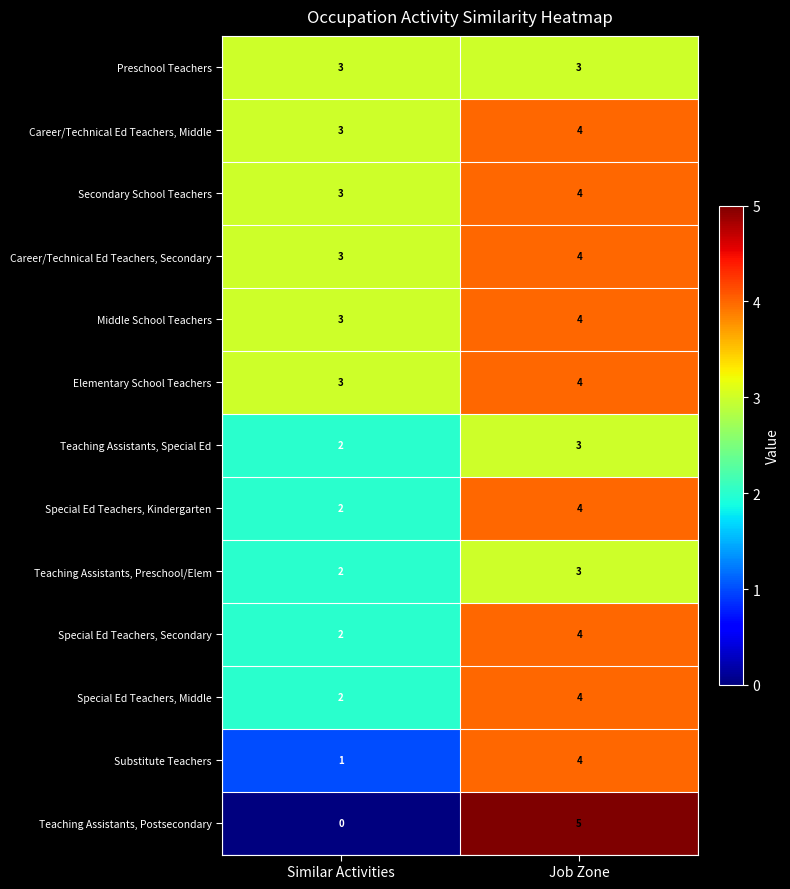

What is the spread (max minus min) of values at Similar Activities?

3